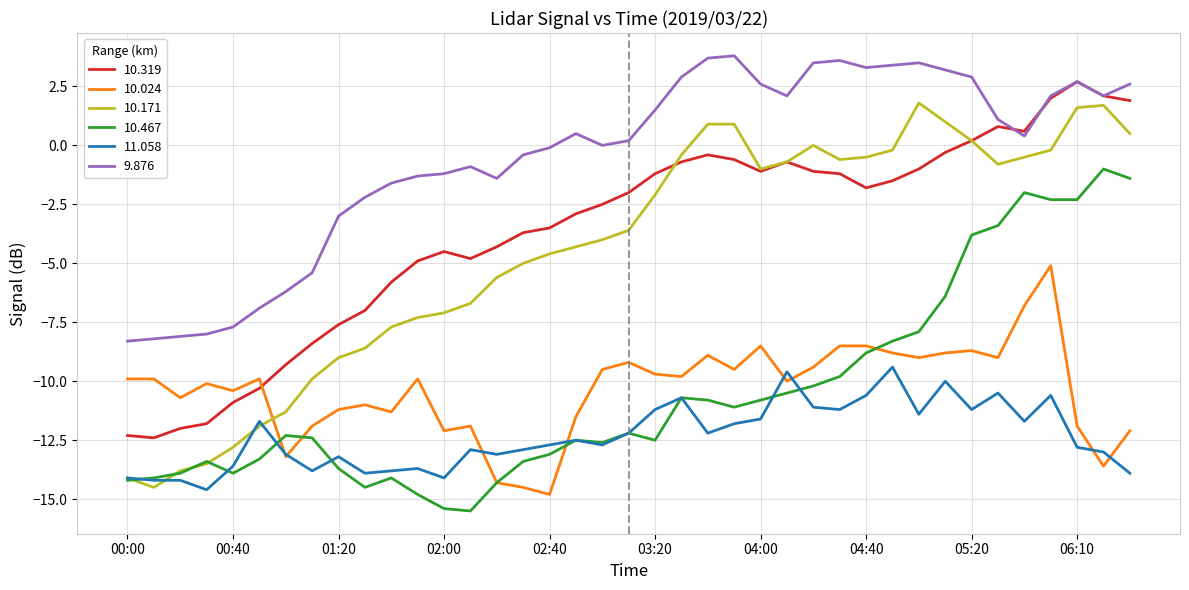

Which series has the largest range (max minus min)?

10.171